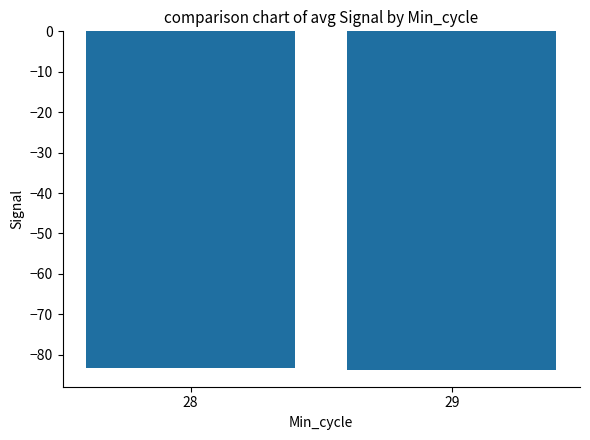

What is the sum of all values?

-167.1